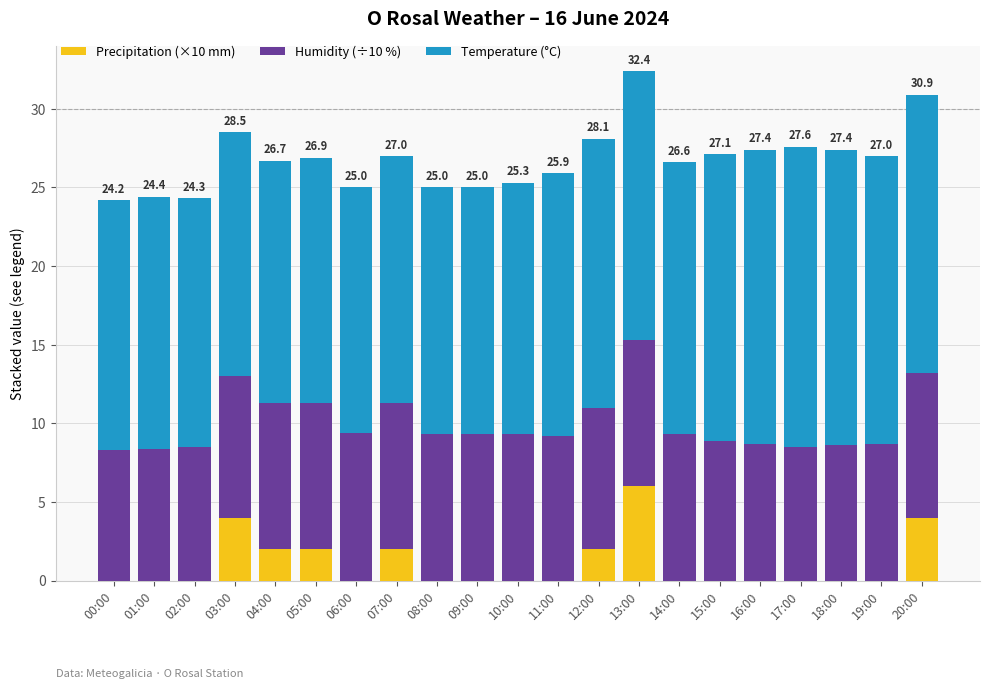

What is the total value across all series at 04:00?

26.7